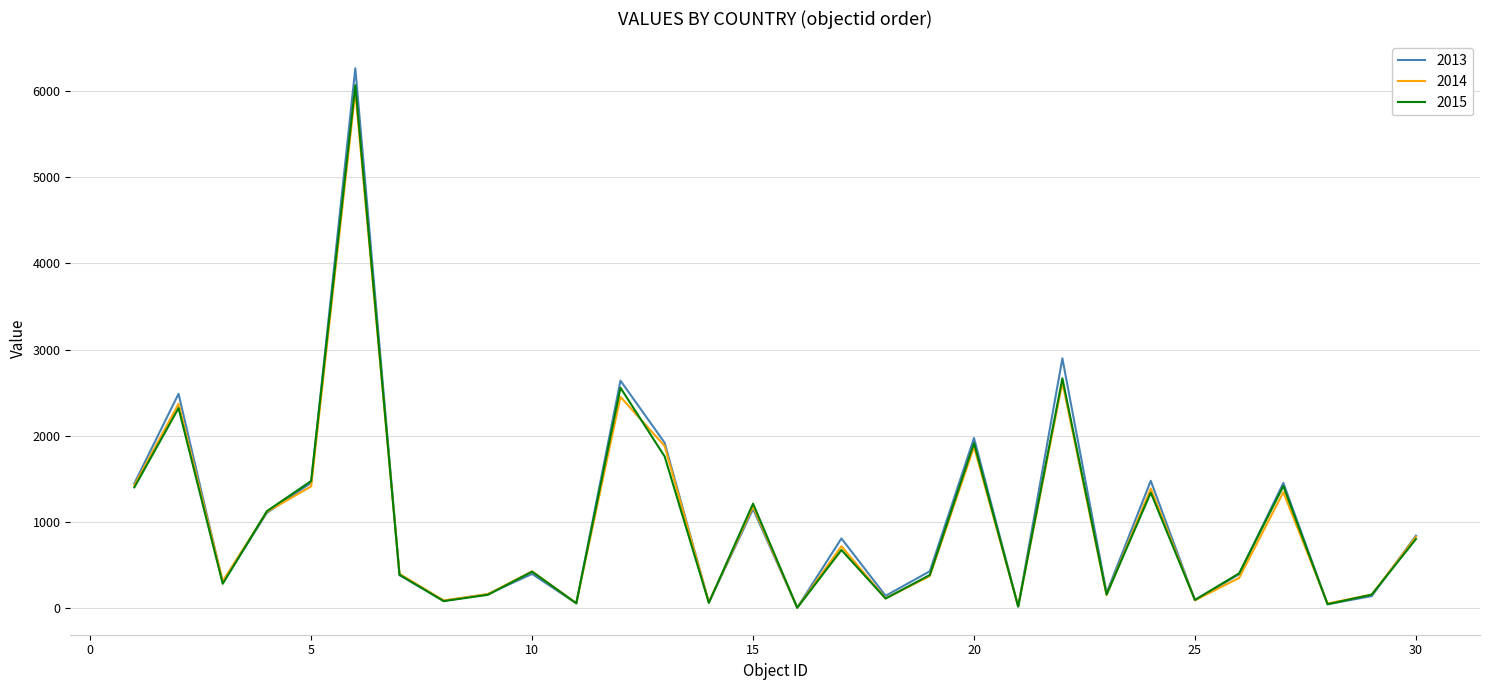

Which series has the widest spread of values?

2013